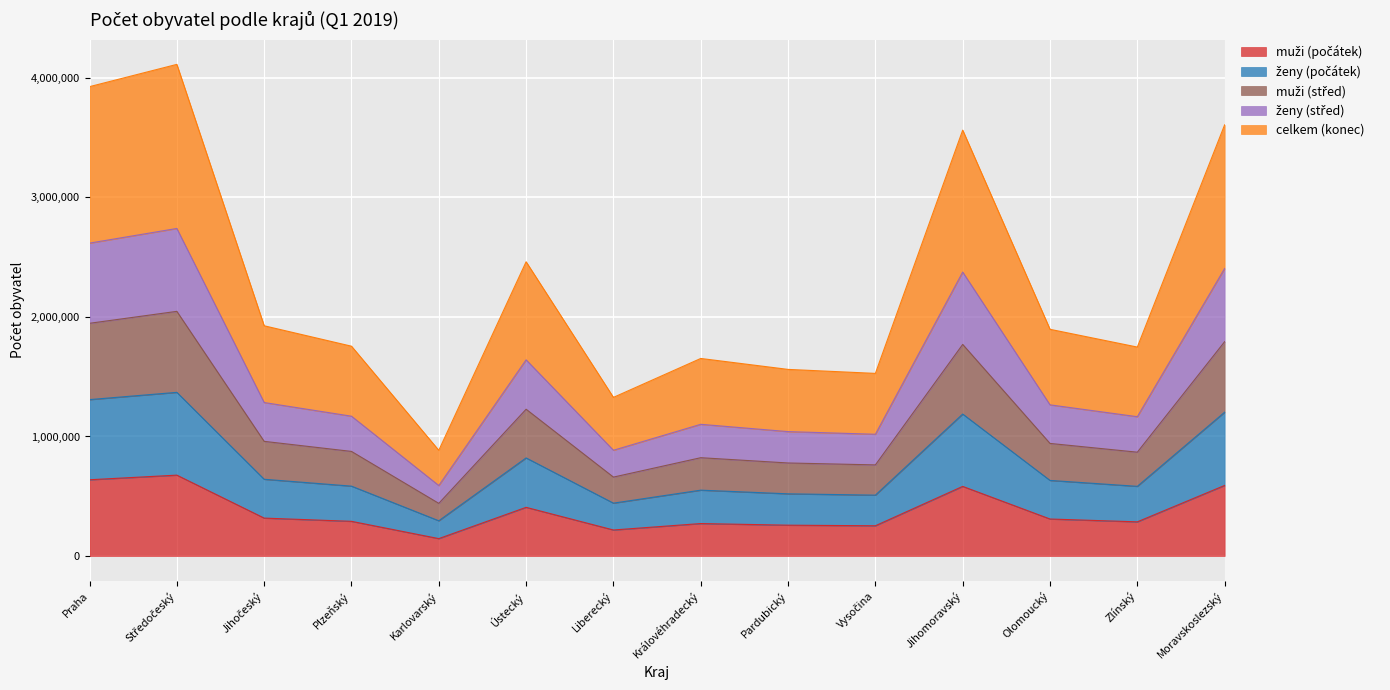

Reading right to left, list all the values displayed in this chart.

muži (počátek): 590516	285883	309620	582516	253061	257948	271591	217791	407395	145674	290226	317268	676696	638009
ženy (počátek): 1203299	582921	632492	1187667	509274	520316	551021	442356	820789	294896	584672	642133	1369332	1308632
muži (střed): 1793418	868742	942039	1770418	762380	778434	822625	660256	1228155	440523	875178	959432	2047110	1947118
ženy (střed): 2405836	1165643	1264800	2375556	1018601	1040821	1102035	884825	1641410	589712	1169846	1284263	2740654	2617924
celkem (konec): 3607671	1748247	1896899	3563333	1527990	1561404	1652952	1327277	2461892	884419	1755577	1926464	4113507	3927106